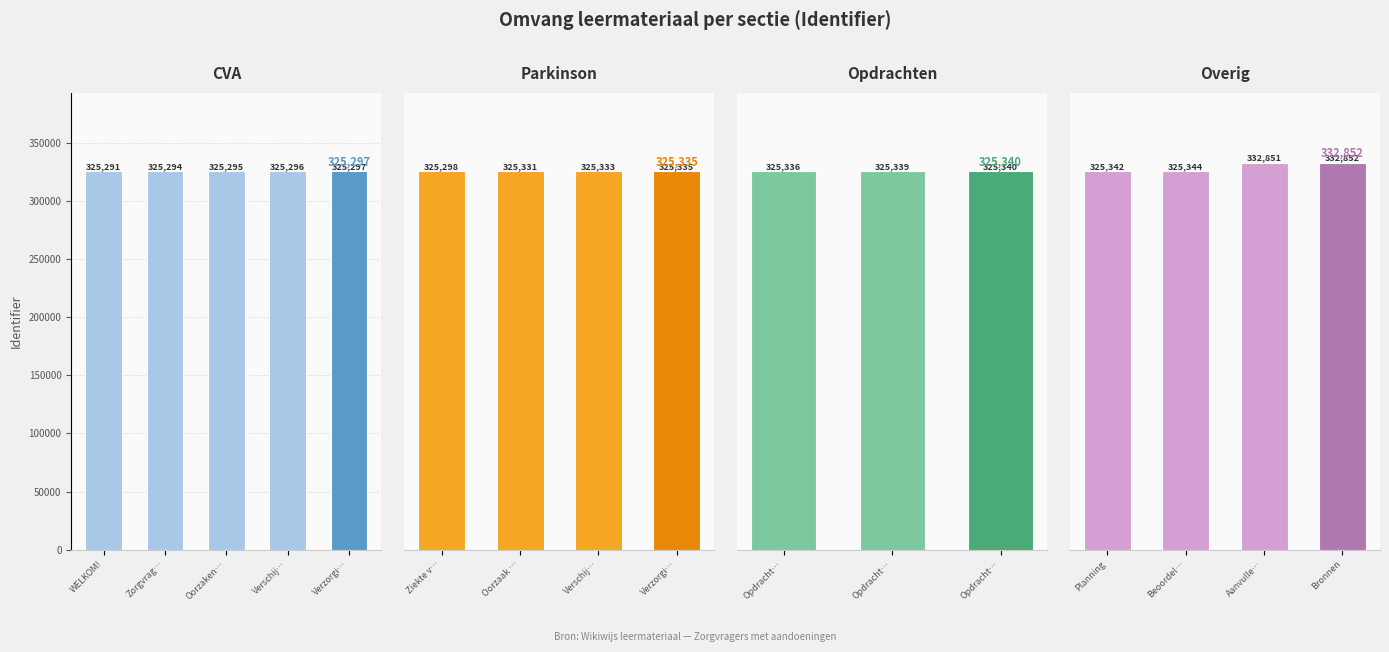

Read the value at Zorgvragers met een CVA.

325294